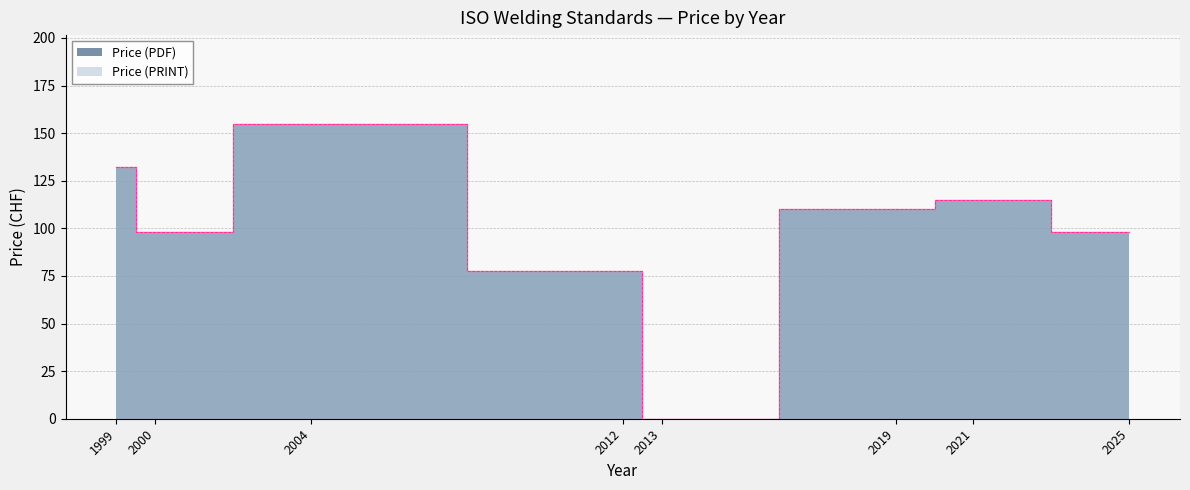

Is it true that Price (PDF) equals 58 at 1999?

False